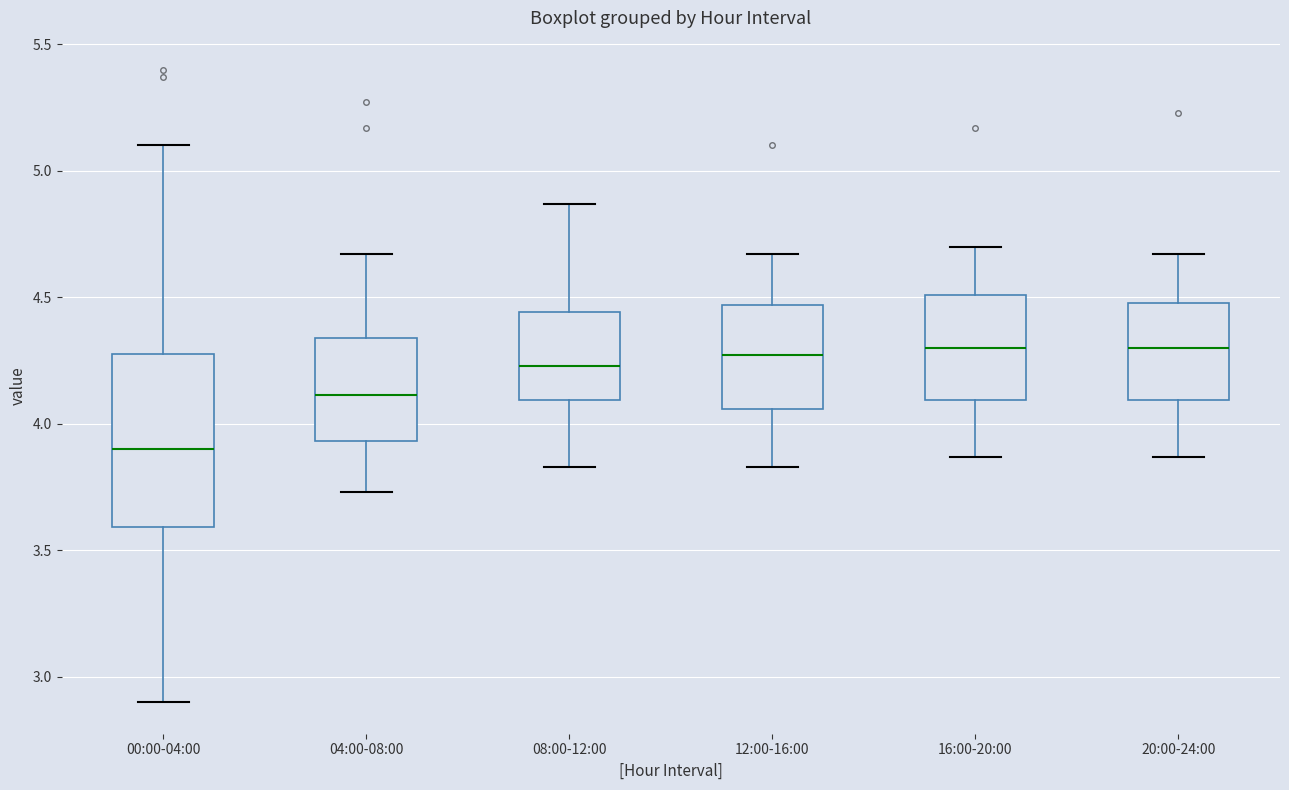

Which box is the tallest, from its lower edge to its upper edge?

00:00-04:00